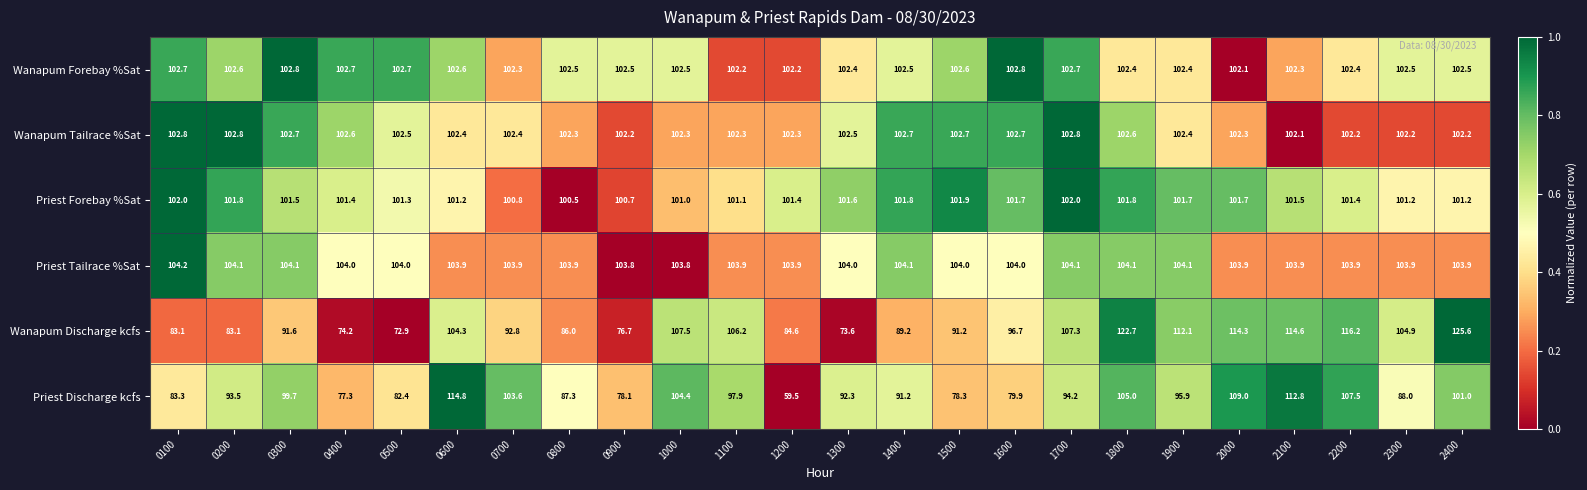

What is the difference between the maximum and minimum values in the Priest Discharge kcfs series?

55.3